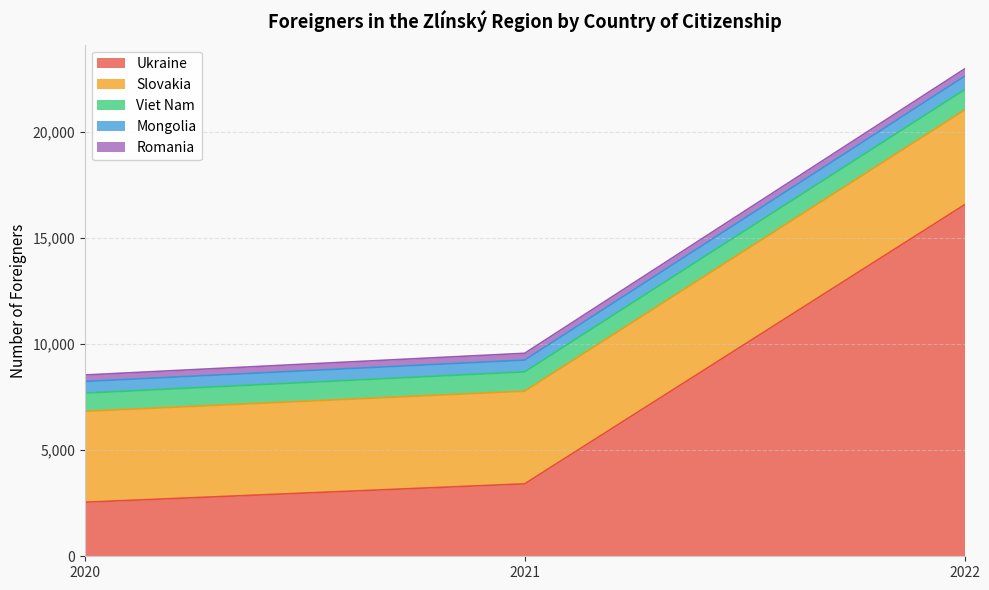

What is the average value of the Mongolia series?

579